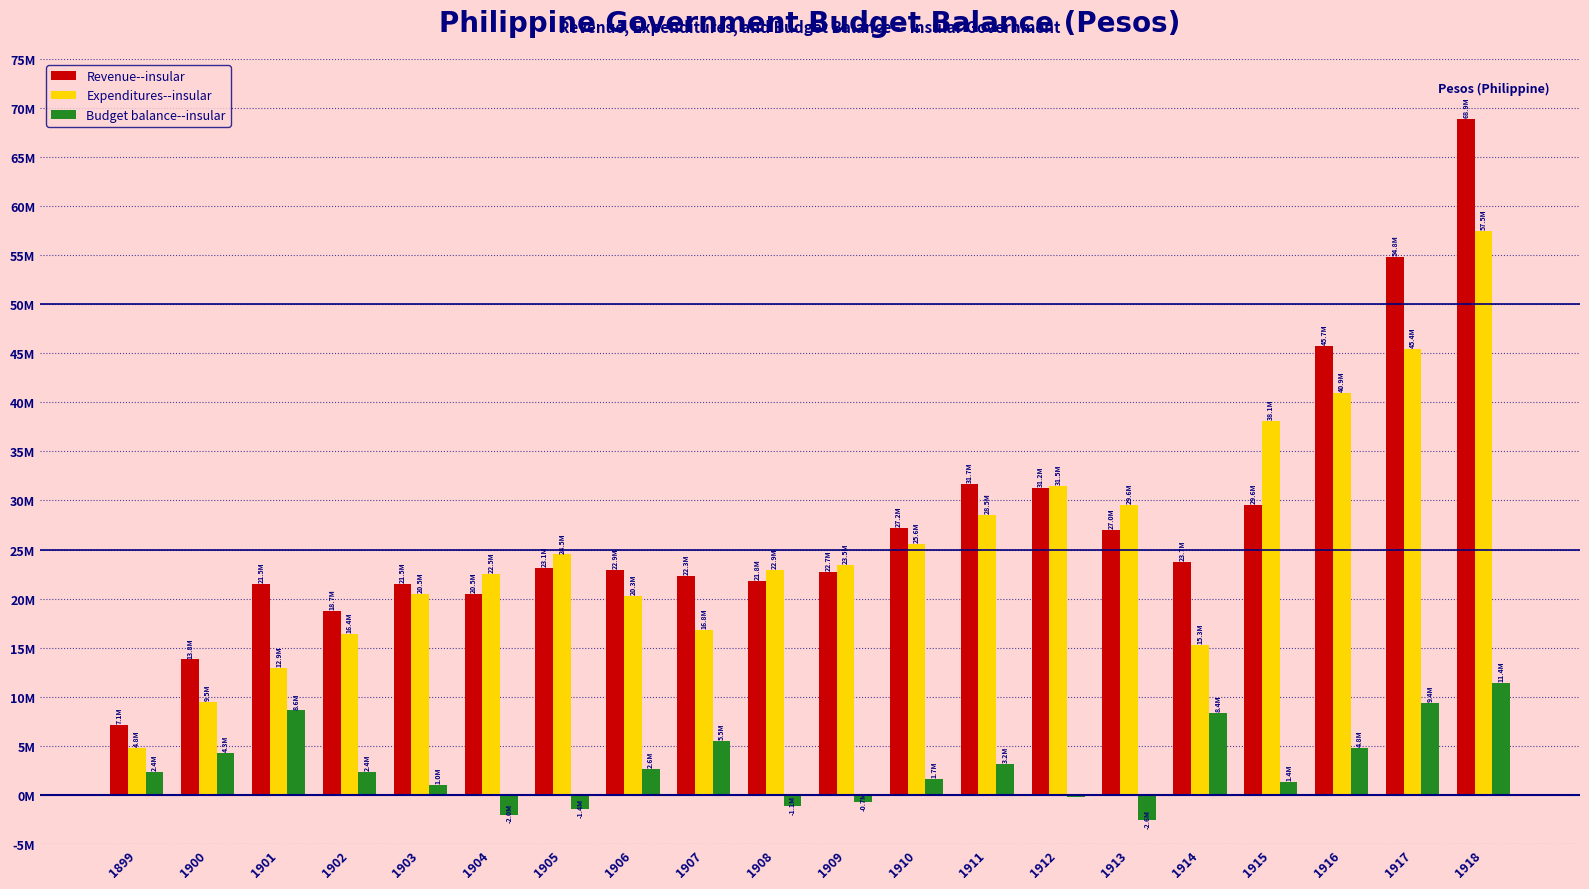

What are all the series names shown in the legend?

Revenue--insular, Expenditures--insular, Budget balance--insular